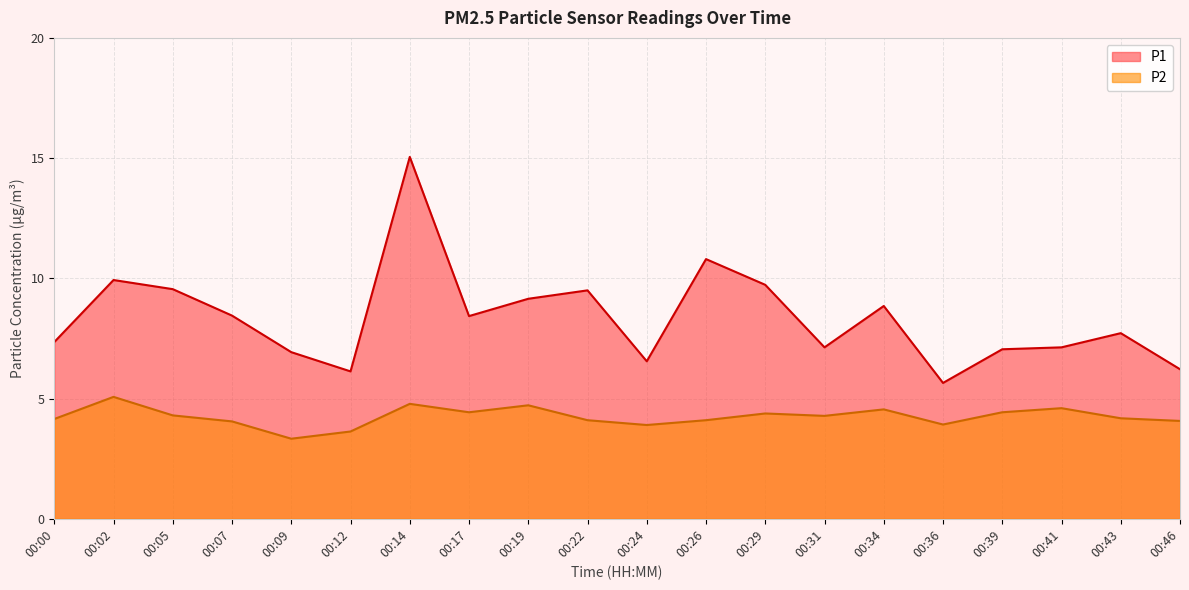

Which has a higher value, 00:14 or 00:43?

00:14